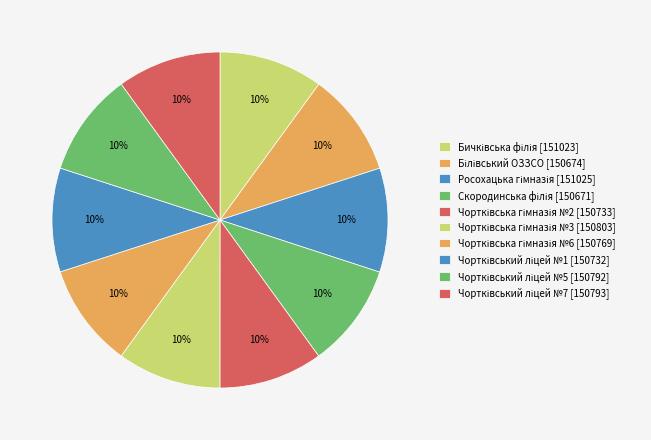

How many segments does this pie chart have?

10